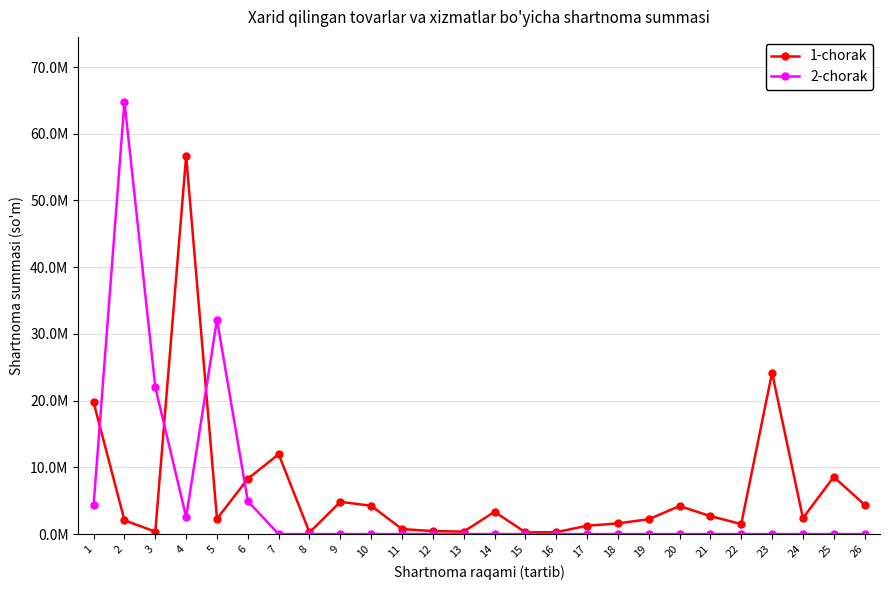

The 2-chorak series shows 24377339 at 8. True or false?

False